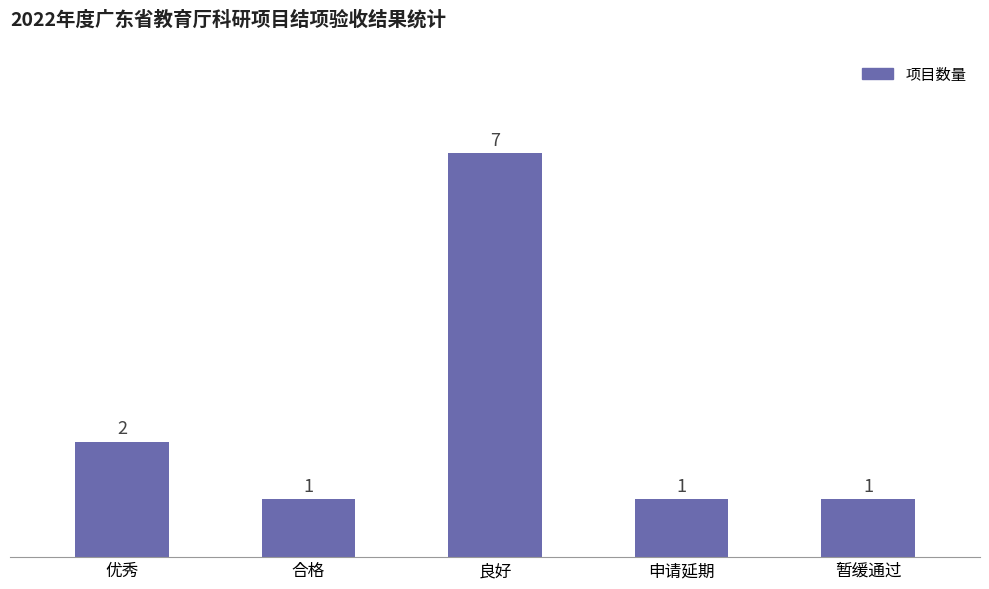

How many distinct data groups are displayed?

1